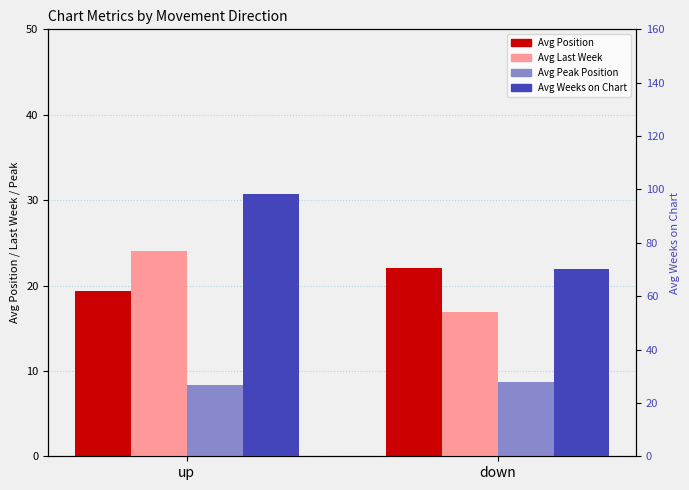

What is the difference between the highest and lowest values at down?

61.4